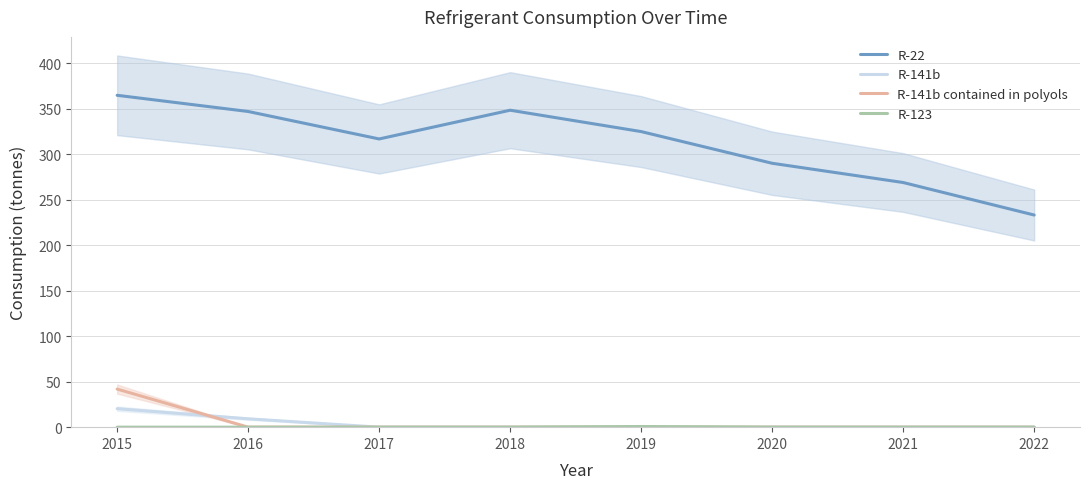

Which series ends up on top after the final intersection of R-141b and R-141b contained in polyols?

R-141b